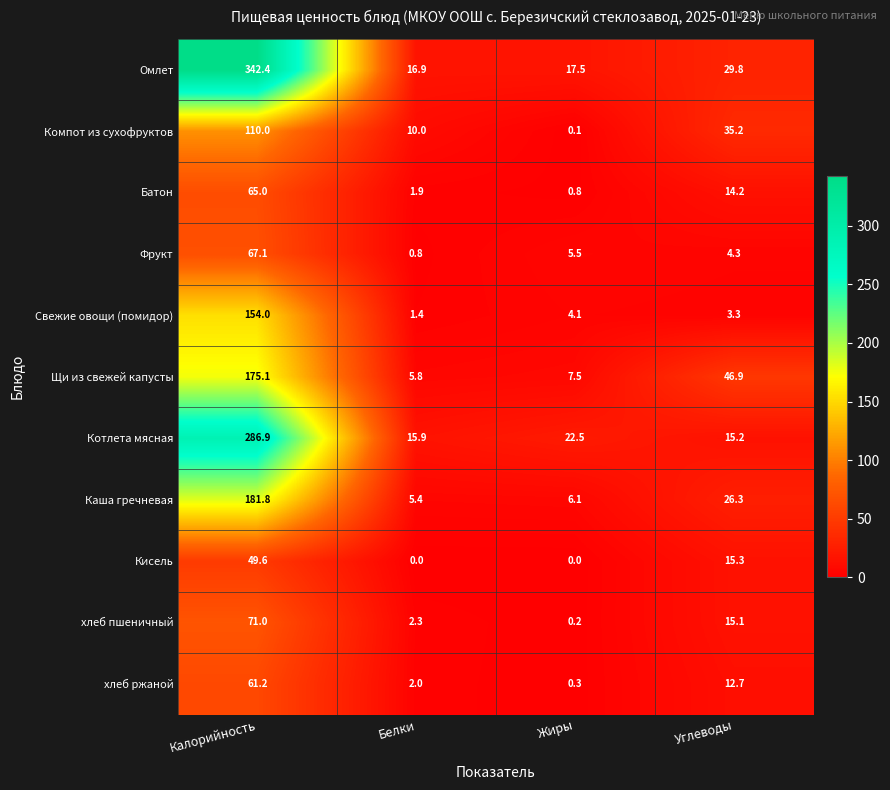

Where does the Свежие овощи (помидор) series first go above 4?

Калорийность